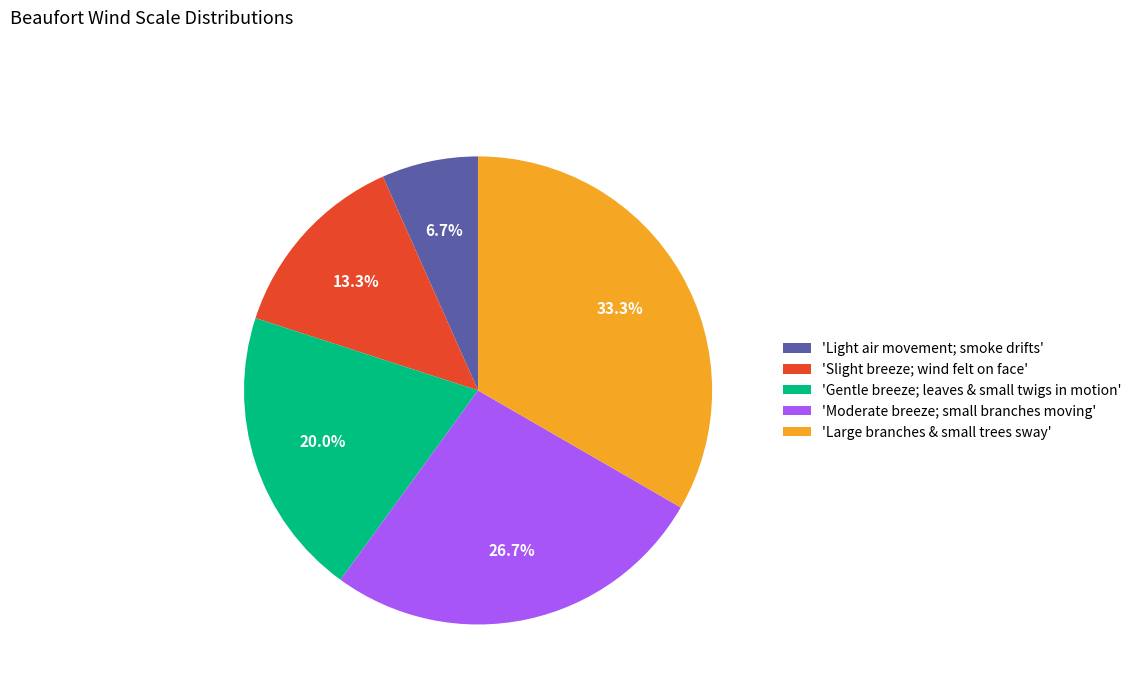

Between 'Light air movement; smoke drifts' and 'Gentle breeze; leaves & small twigs in motion', which is larger?

'Gentle breeze; leaves & small twigs in motion'